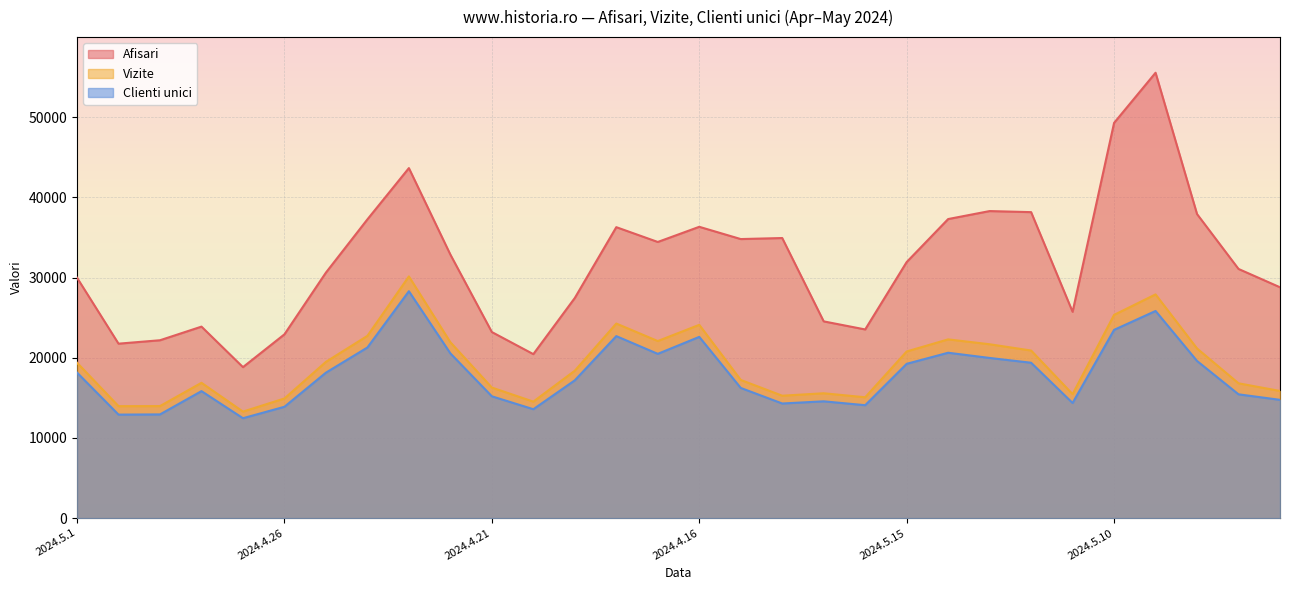

What is the average value of the Afisari series?

31800